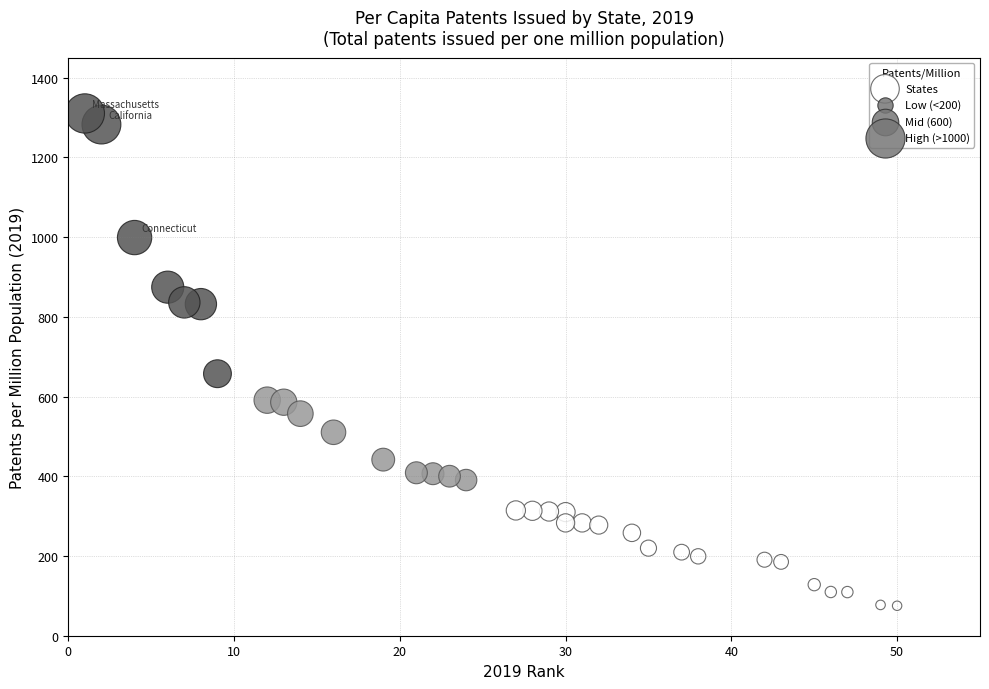

What is the range of Y values (max minus min)?

1234.9